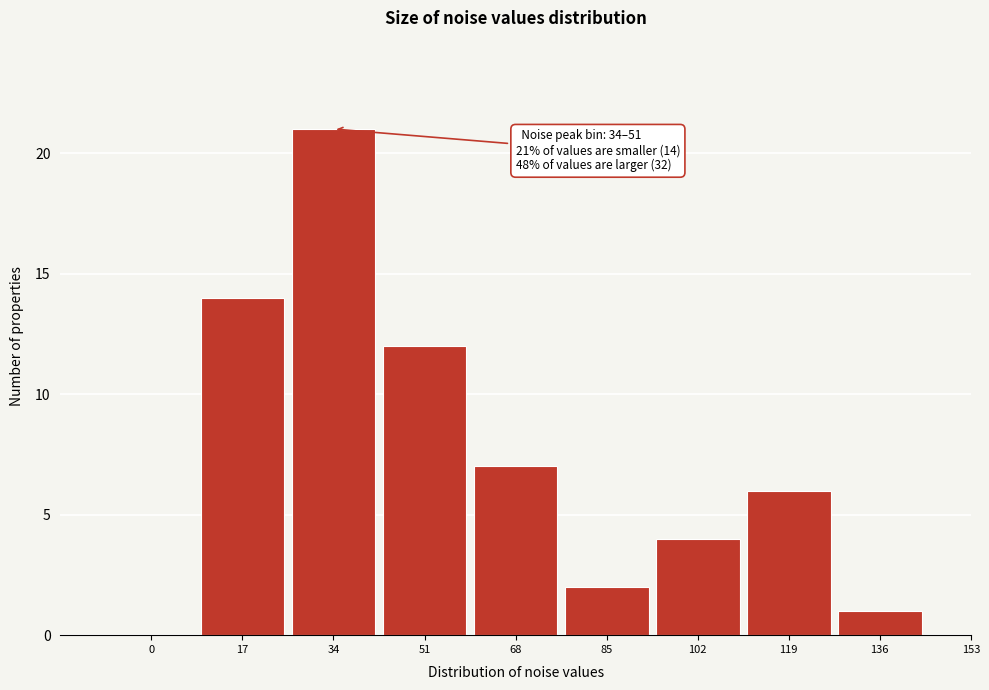

Reading left to right, extract all data points from this chart.

0=0	17=14	34=21	51=12	68=7	85=2	102=4	119=6	136=1	153=0